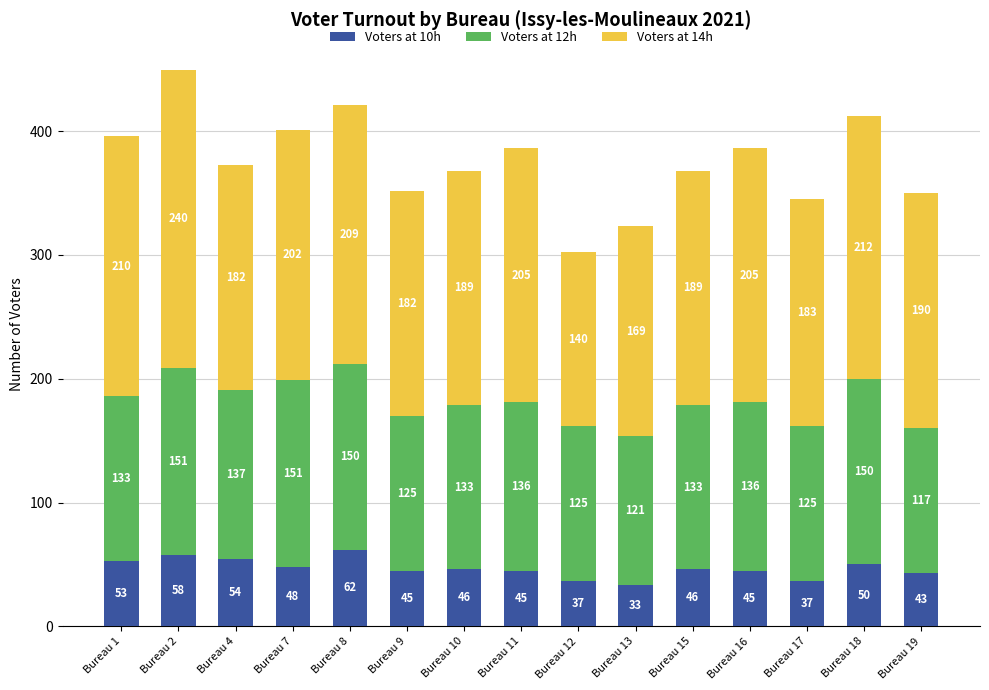

What is the total value across all series at Bureau 17?

345